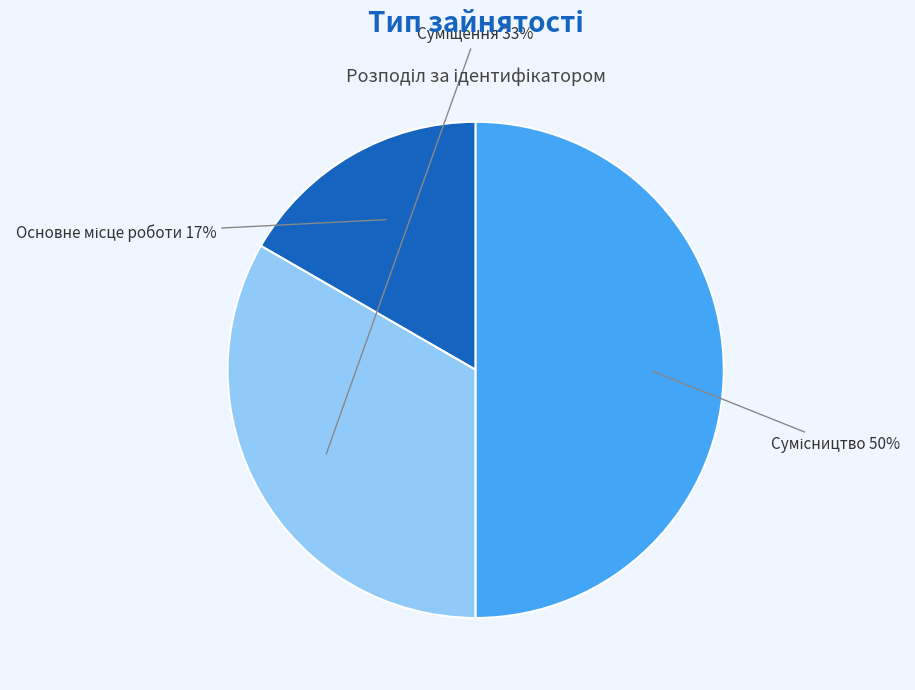

To the nearest percent, what is the difference between the largest and smallest slice percentages?

33%